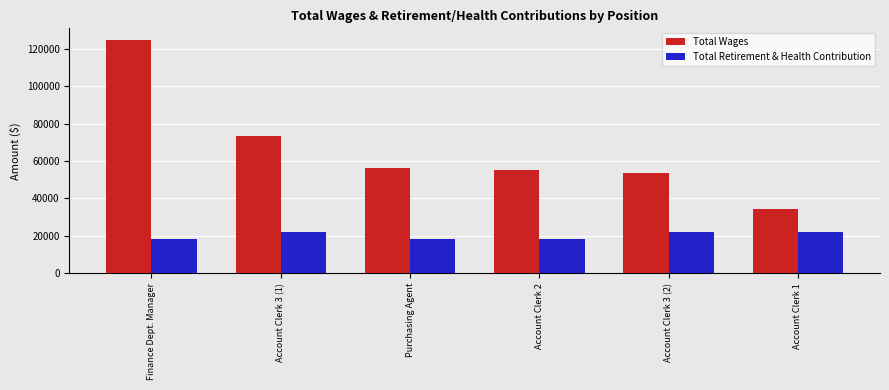

Reading right to left, what are all the values shown in this chart?

Total Wages: 34255	53358	55222	56131	73372	124644
Total Retirement & Health Contribution: 21876	21876	18216	18216	21876	18216